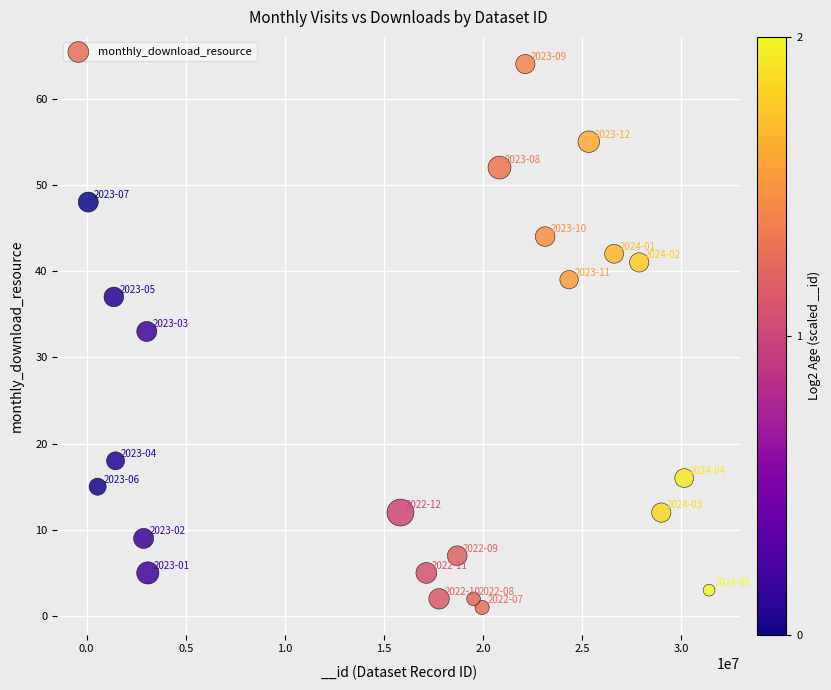

What Y value in the scatter plot is closest to 32?

33